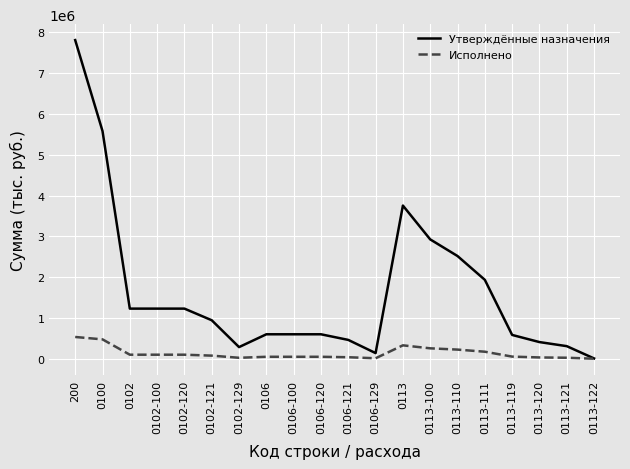

True or false: Исполнено has a value of 98552.2 at 0102-120.

True